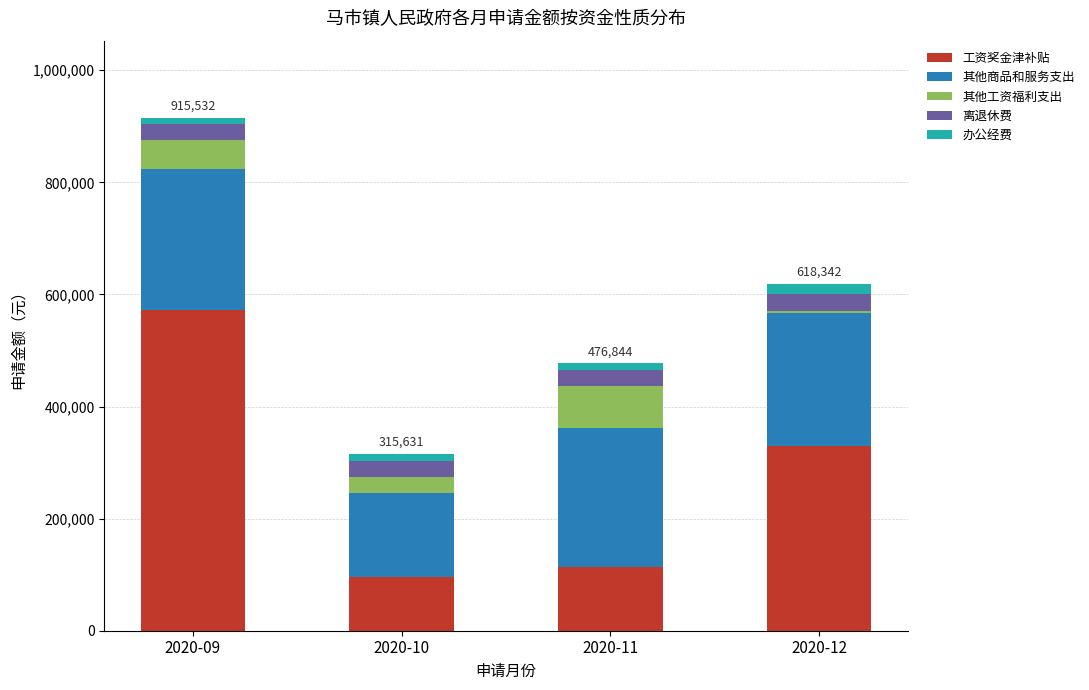

What is the maximum value for 工资奖金津补贴?

572000.0